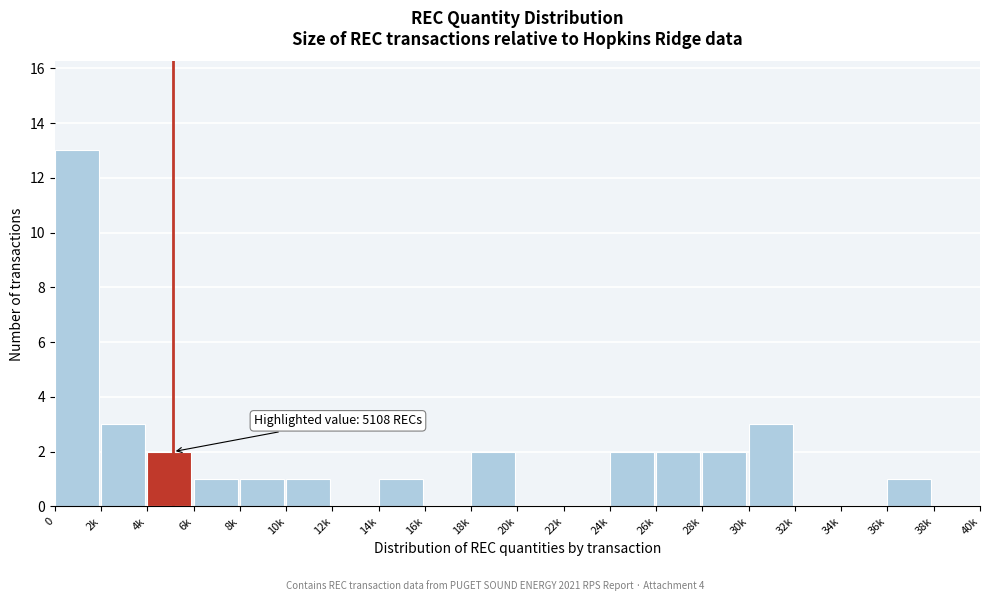

Reading left to right, transcribe all the data shown in this chart.

0=13	2k=3	4k=2	6k=1	8k=1	10k=1	12k=0	14k=1	16k=0	18k=2	20k=0	22k=0	24k=2	26k=2	28k=2	30k=3	32k=0	34k=0	36k=1	38k=0